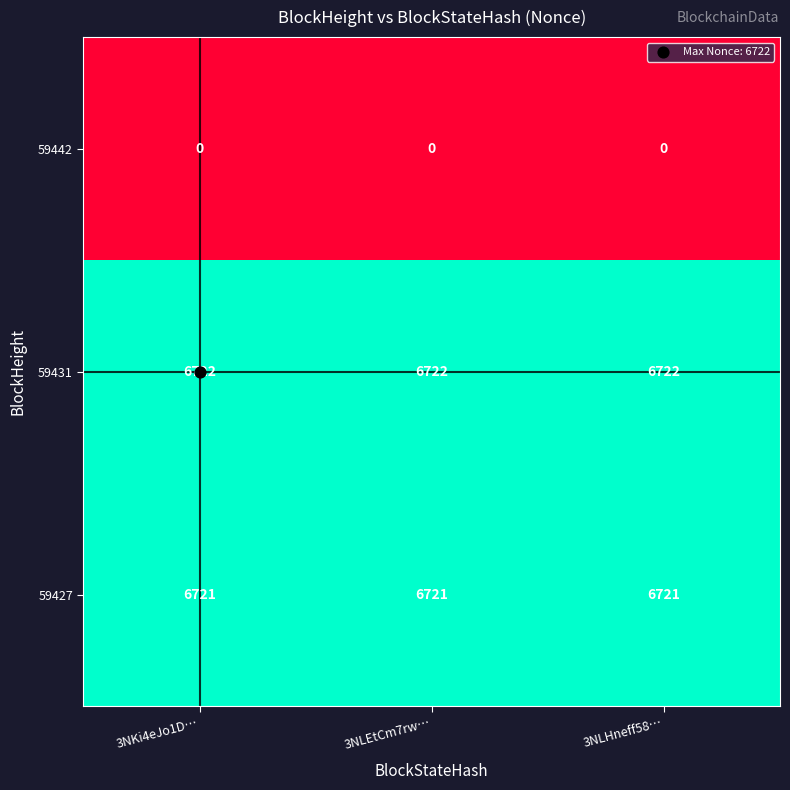

List the series in order of their peak value, highest first.

59431, 59427, 59442